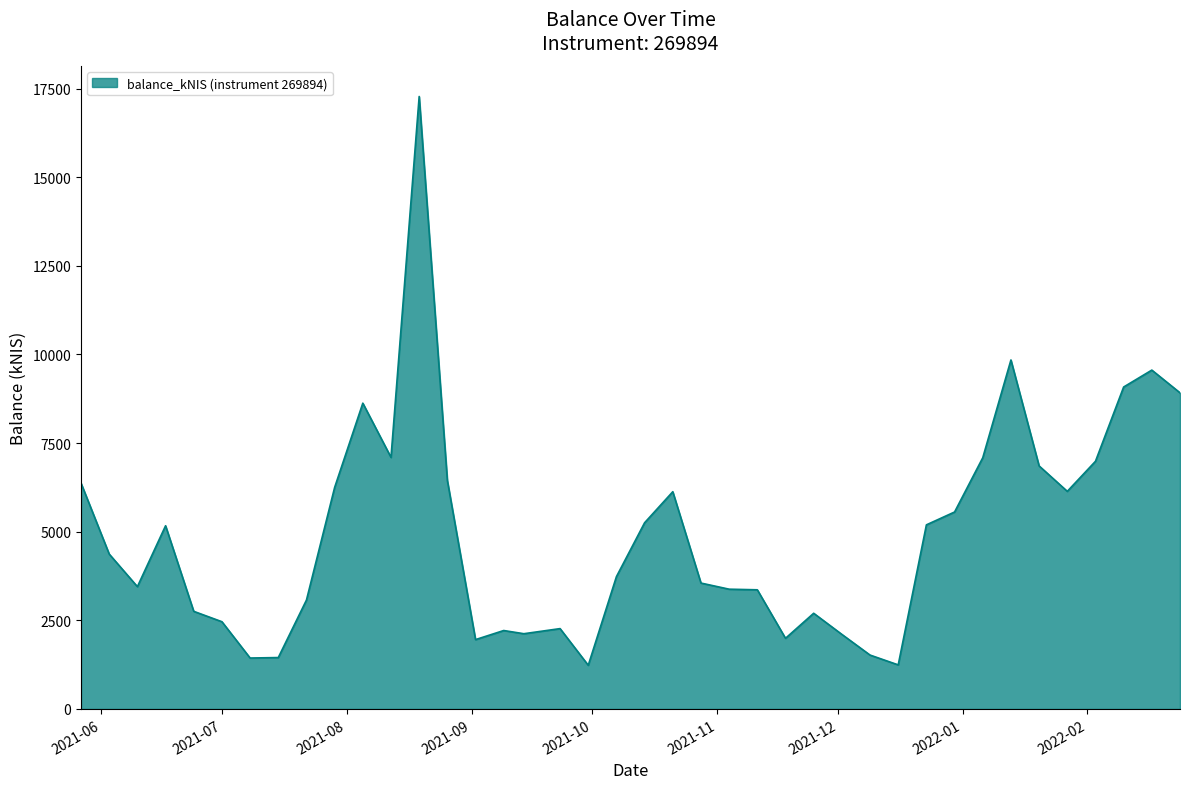

What is the difference between the maximum and minimum values?

16043.0